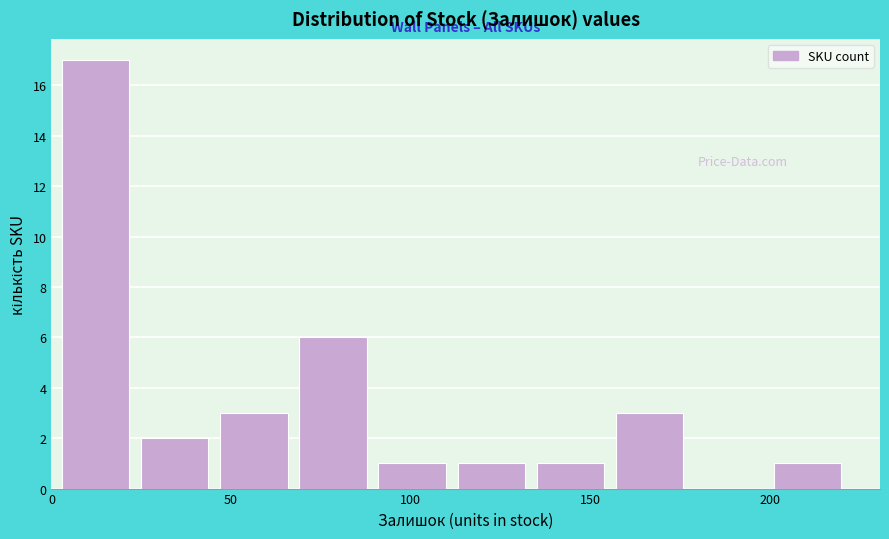

Which range on the x-axis has the tallest bar?

3 to 25